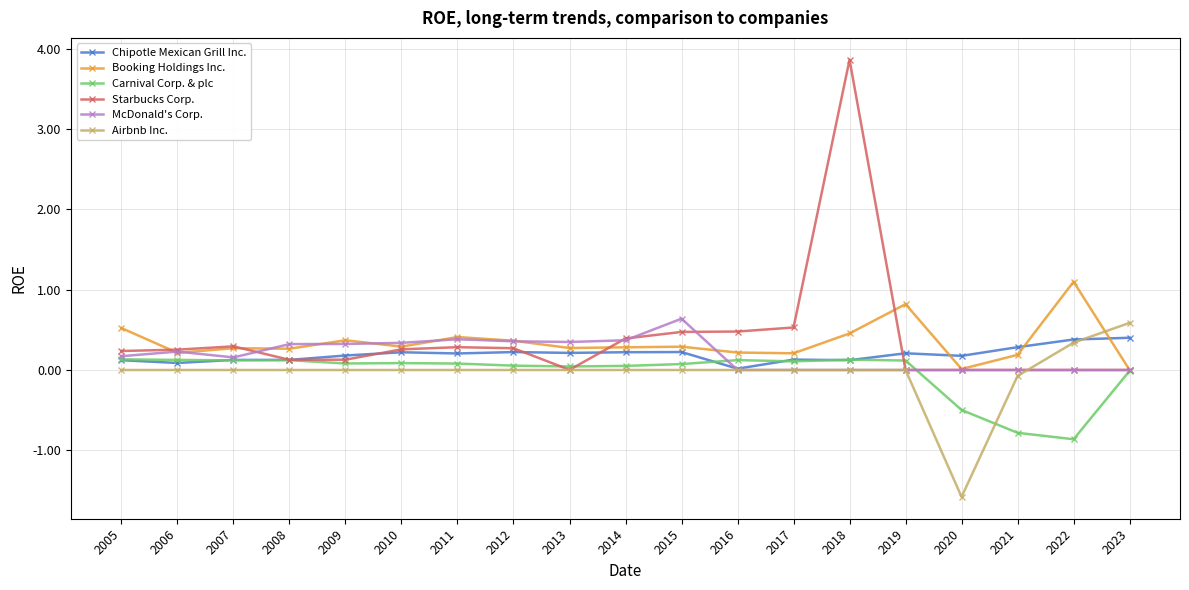

What is the value of the Chipotle Mexican Grill Inc. point at the 2nd from the left?

0.1